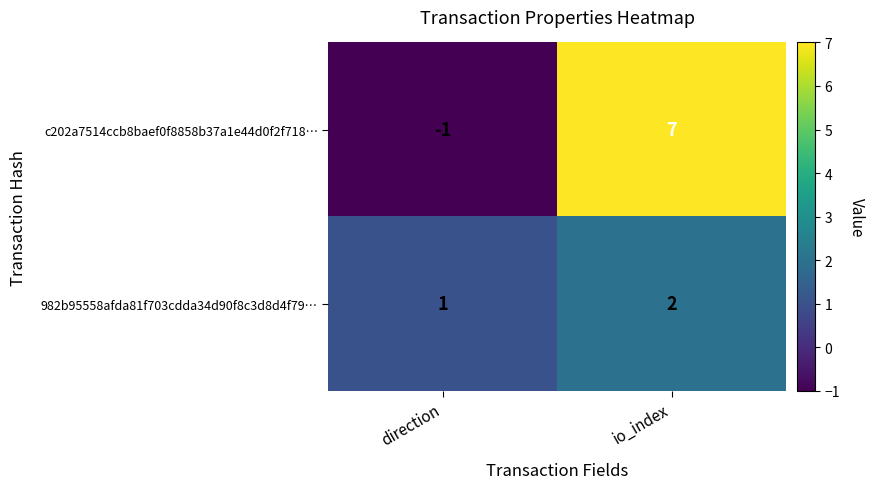

At which label is 982b95558afda81f703cdda34d90f8c3d8d4f79… closest to 1?

direction